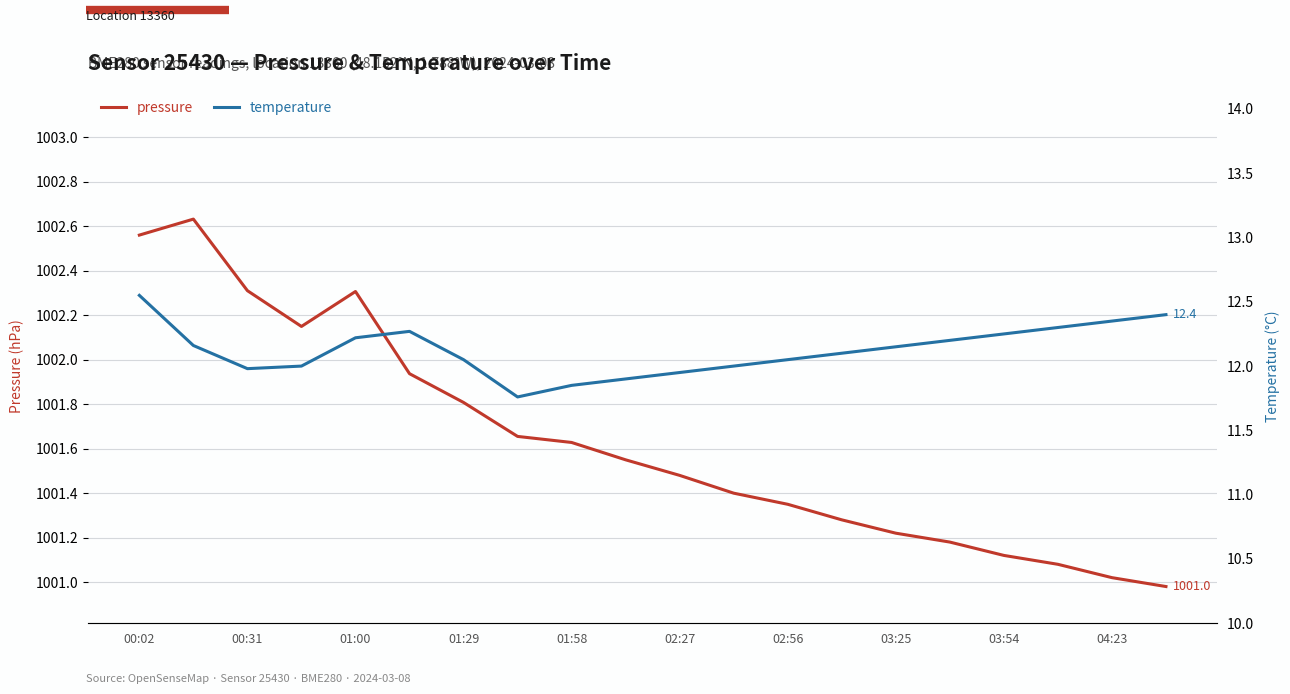

What position from the left is 01:58?

9